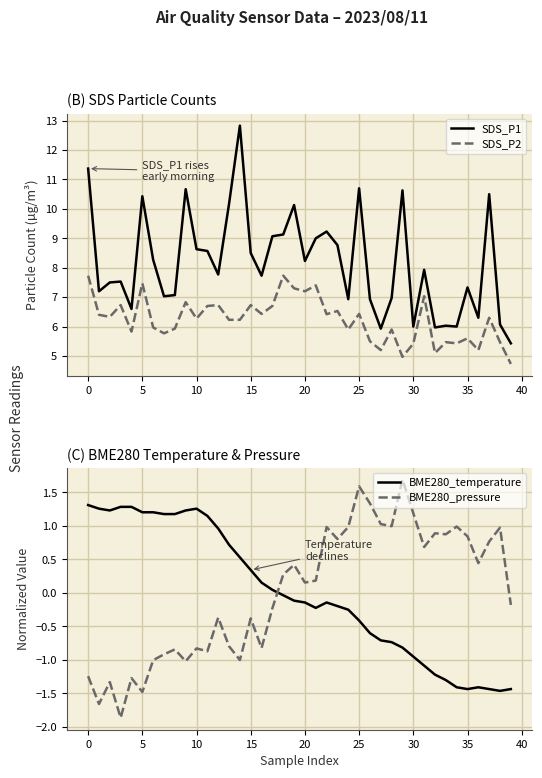

Is it true that SDS_P1 equals 8.8 at 34?

False